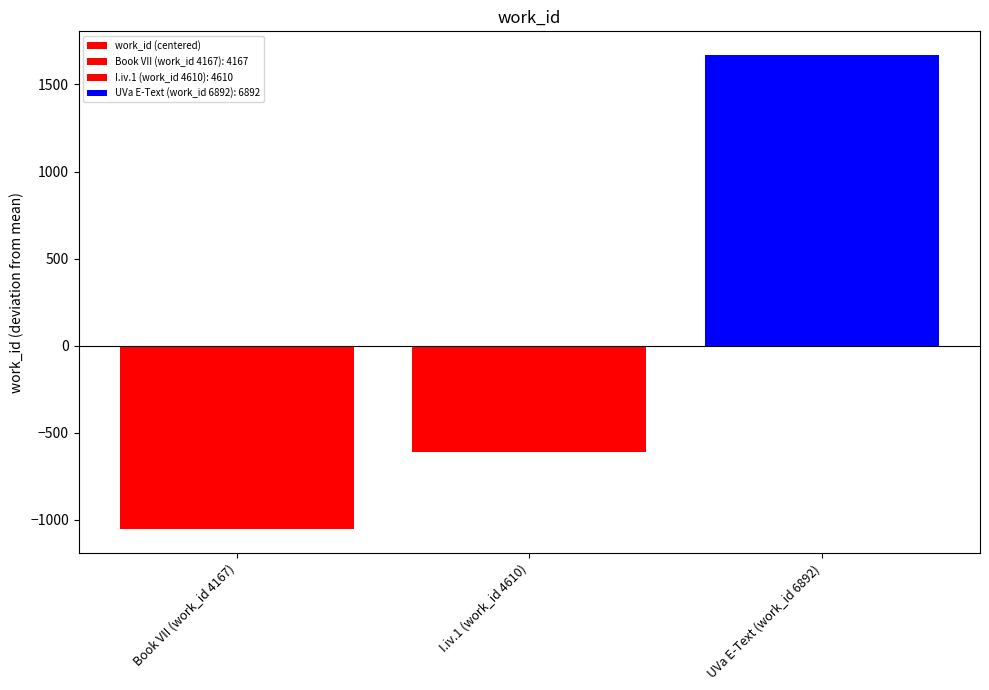

What position from the right is I.iv.1 (work_id 4610)?

2